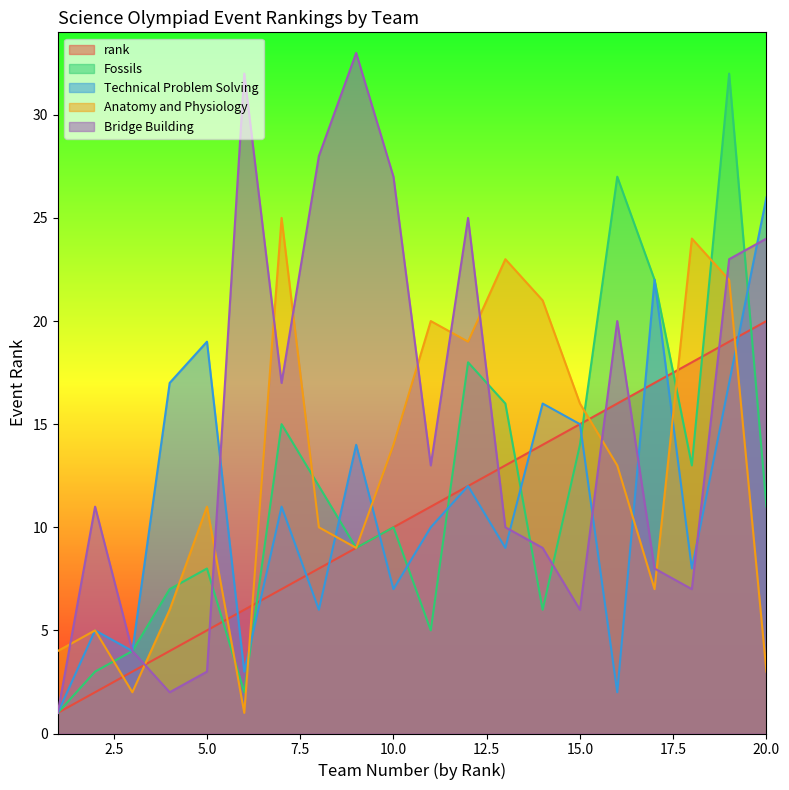

Count the number of categories in the chart.

20